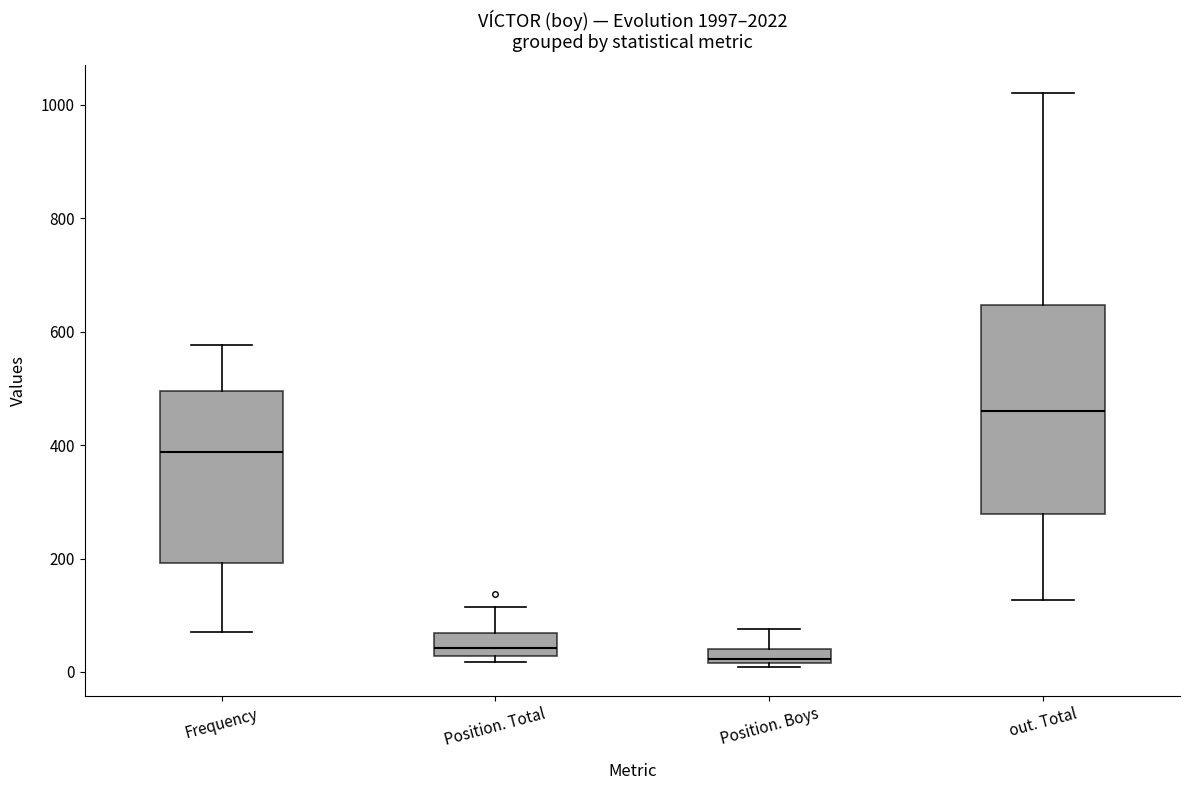

Where is the lower edge of the box for Position. Total on the y-axis? The values are not printed on the chart, so give them approximately, as read against the axis.

20